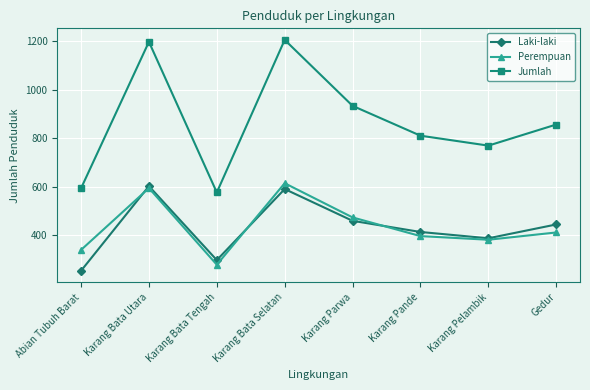

Reading right to left, transcribe all the data shown in this chart.

Laki-laki: 445	388	414	460	591	298	603	254
Perempuan: 412	382	397	474	615	279	595	340
Jumlah: 857	770	811	934	1206	577	1198	594